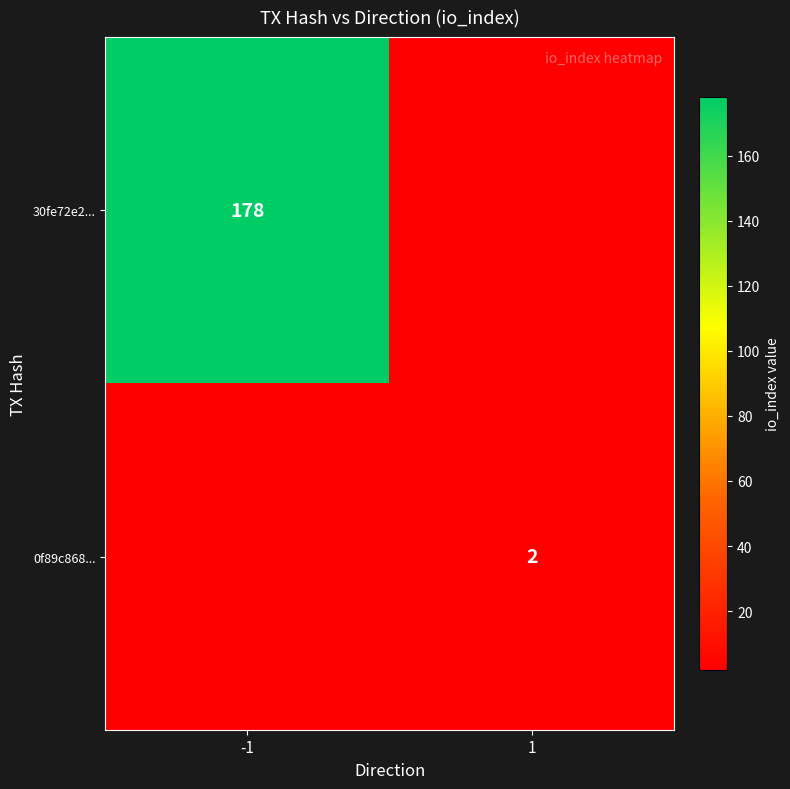

The 0f89c868... series shows 2 at 1. True or false?

True